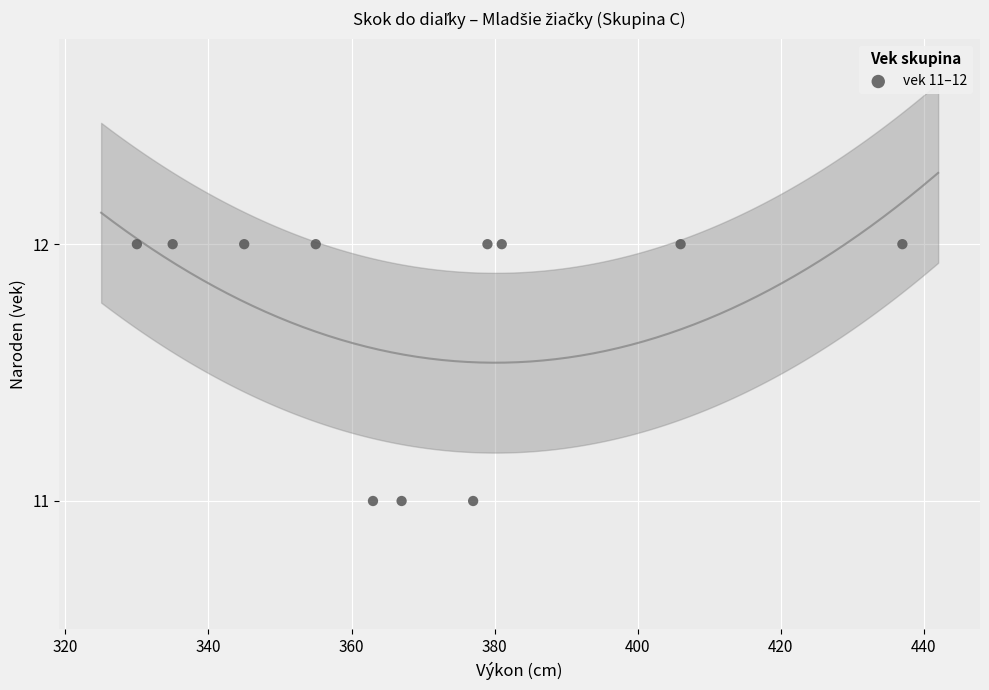

What is the average X value?

370